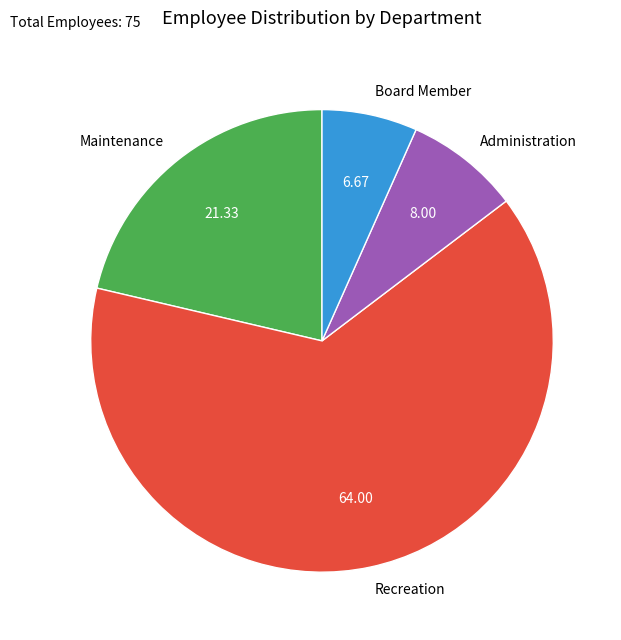

Which category has the smallest portion of the pie?

Board Member